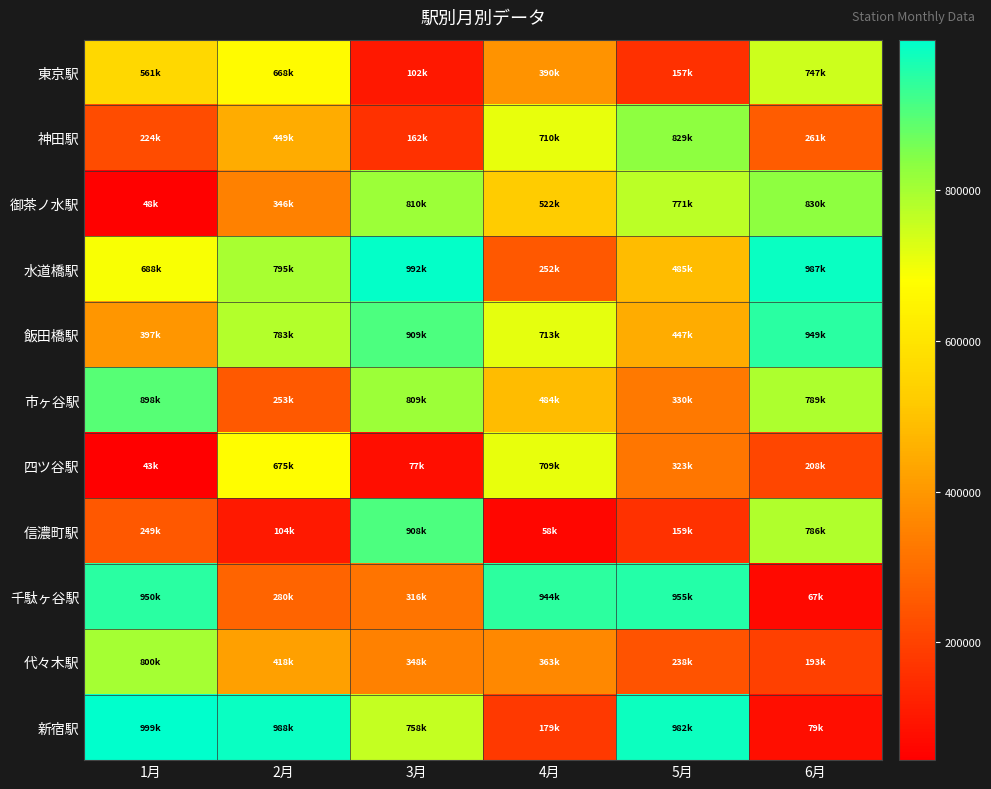

Reading left to right, transcribe all the data shown in this chart.

東京駅: 1月=561500	2月=668600	3月=102800	4月=390800	5月=157300	6月=747600
神田駅: 1月=224300	2月=449500	3月=162000	4月=710900	5月=829600	6月=261700
御茶ノ水駅: 1月=48500	2月=346300	3月=810400	4月=522500	5月=771000	6月=830500
水道橋駅: 1月=688900	2月=795300	3月=992400	4月=252100	5月=485100	6月=987100
飯田橋駅: 1月=397800	2月=783000	3月=909700	4月=713600	5月=447500	6月=949600
市ヶ谷駅: 1月=898800	2月=253700	3月=809500	4月=484600	5月=330200	6月=789100
四ツ谷駅: 1月=43600	2月=675100	3月=77300	4月=709400	5月=323500	6月=208900
信濃町駅: 1月=249200	2月=104400	3月=908300	4月=58700	5月=159900	6月=786700
千駄ヶ谷駅: 1月=950300	2月=280900	3月=316300	4月=944500	5月=955600	6月=67600
代々木駅: 1月=800800	2月=418200	3月=348400	4月=363700	5月=238500	6月=193700
新宿駅: 1月=999800	2月=988000	3月=758500	4月=179500	5月=982400	6月=79400